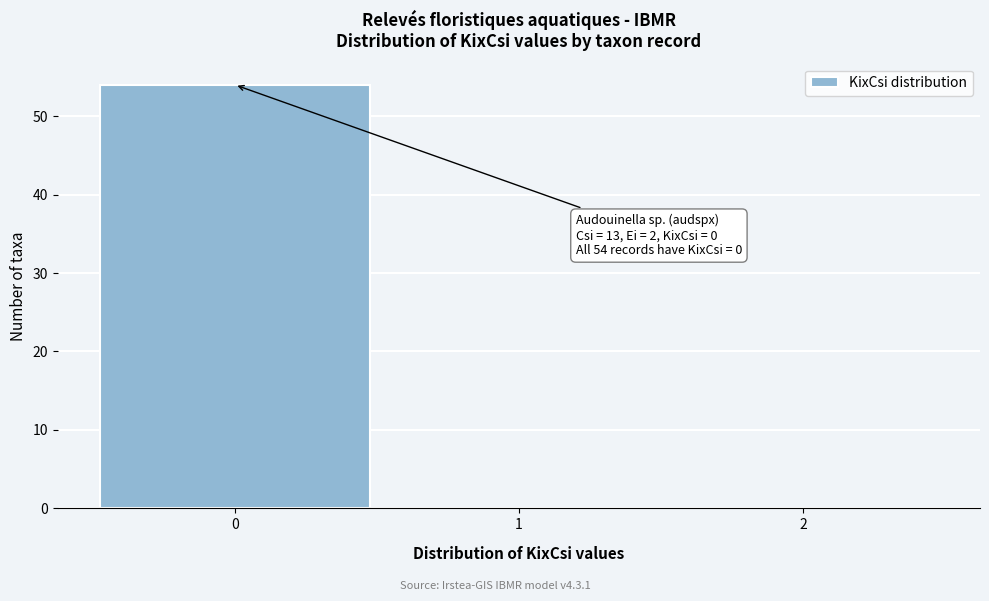

Over which range of the x-axis is the bar tallest?

-0.5 to 0.5